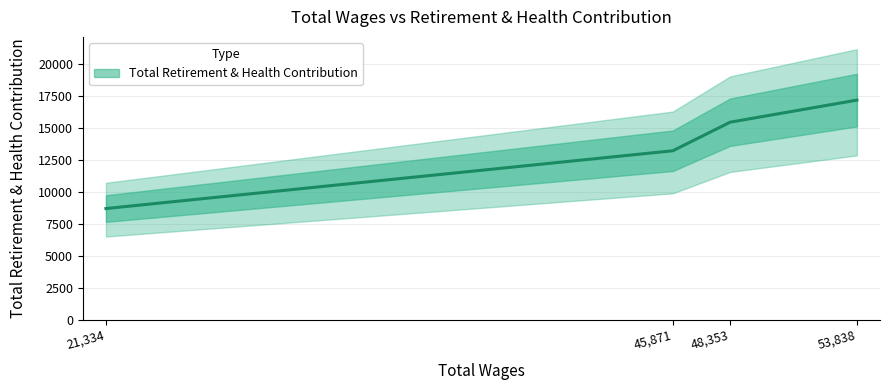

Where does the data first go above 15451?

53838.0